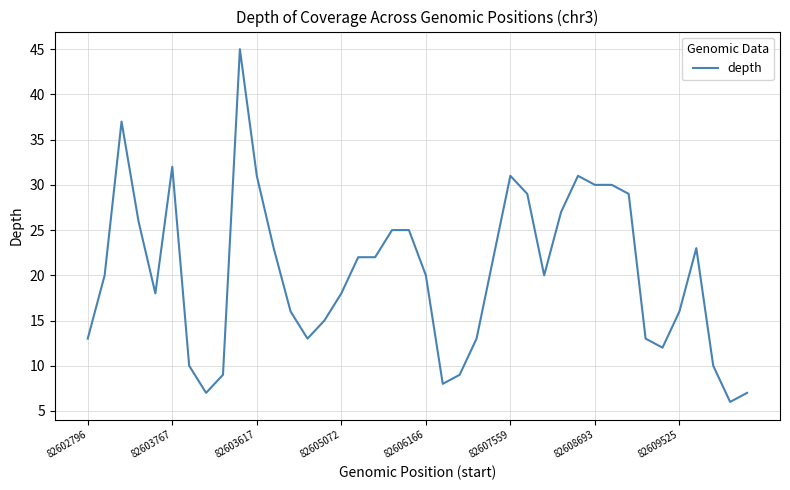

What is the difference between the maximum and minimum values?

39